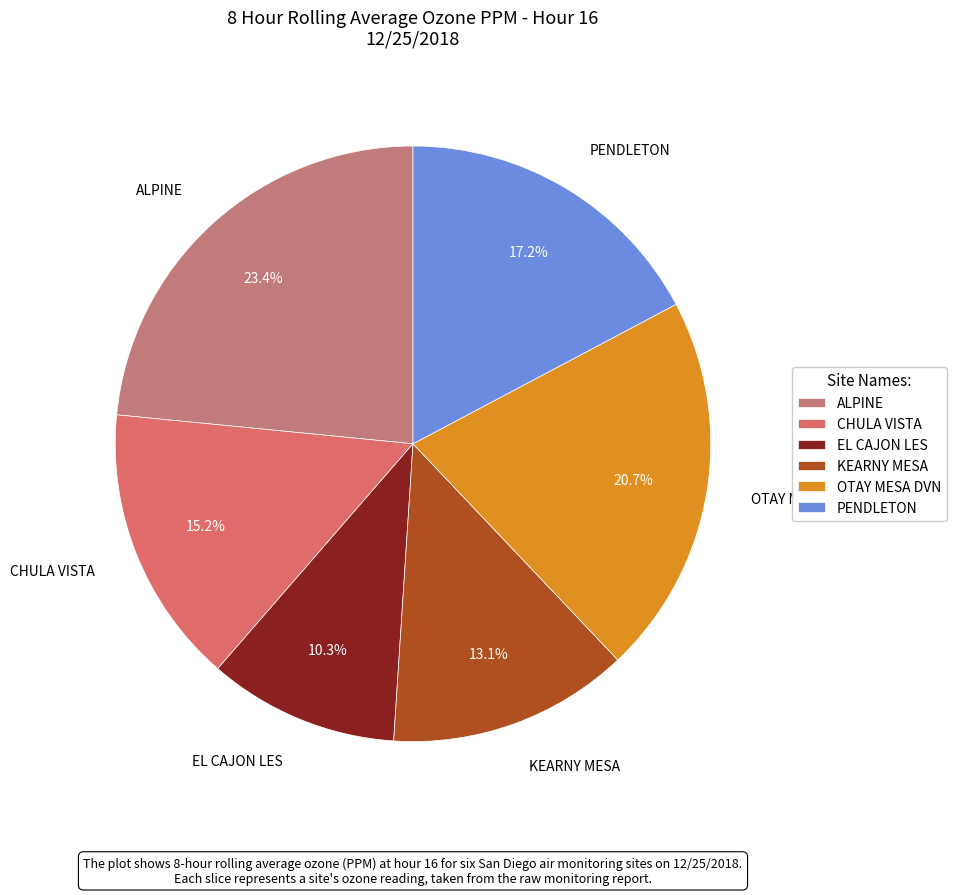

Between CHULA VISTA and OTAY MESA DVN, which is larger?

OTAY MESA DVN